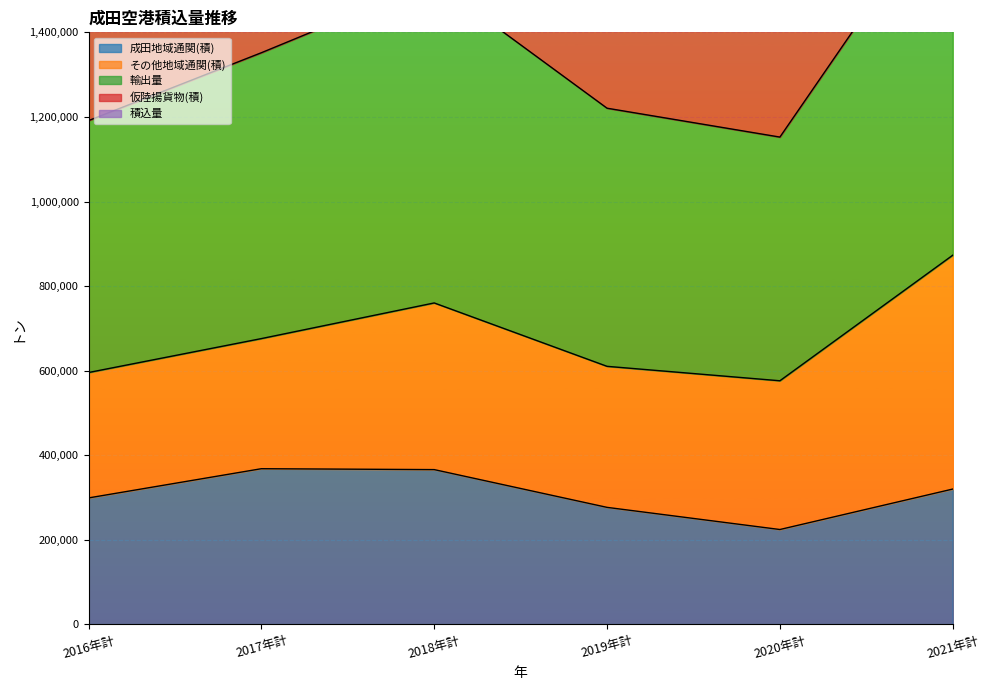

True or false: 積込量 and 輸出量 cross at least once.

False